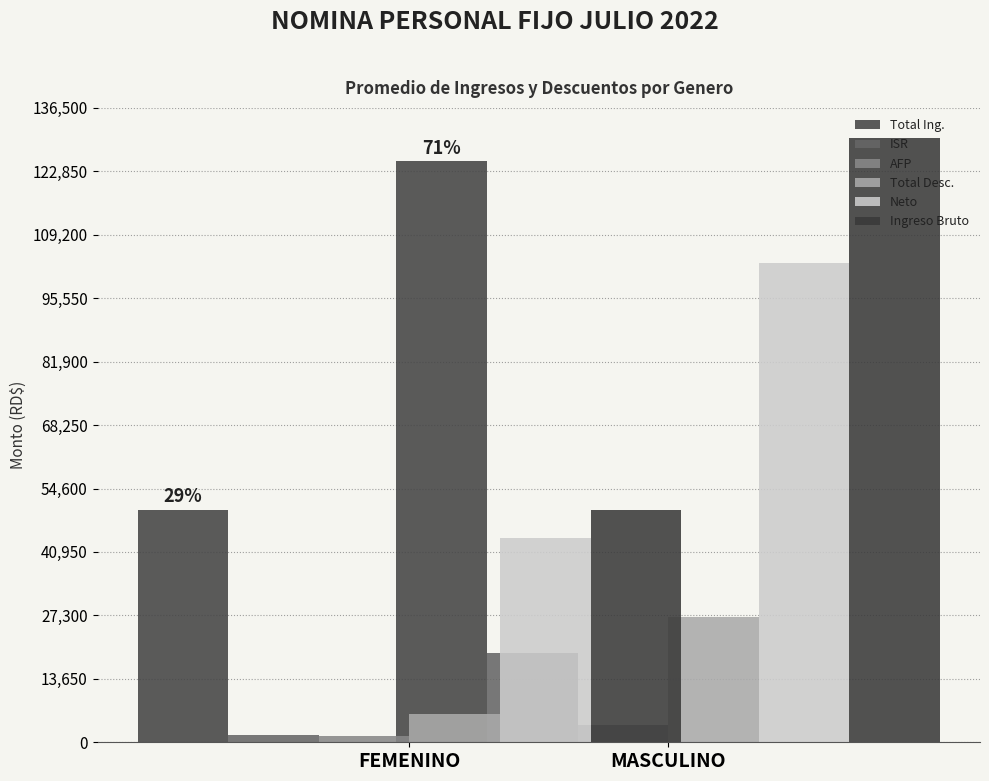

What is the spread (max minus min) of values at MASCULINO?

126269.0